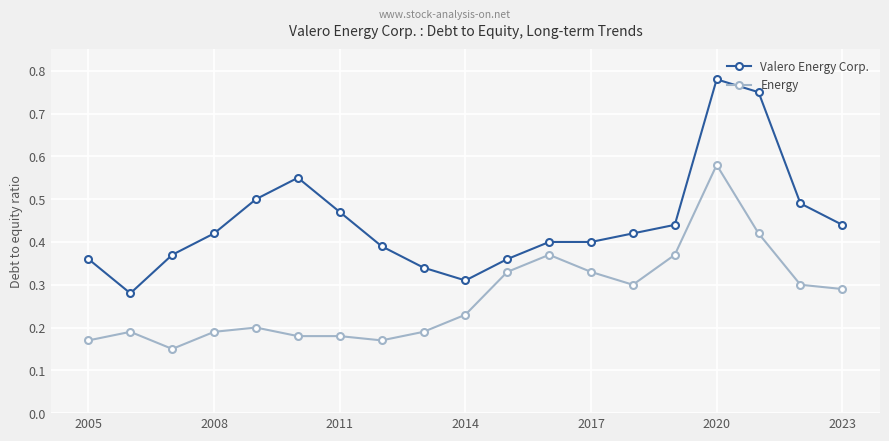

True or false: Valero Energy Corp. and Energy intersect in this chart.

False